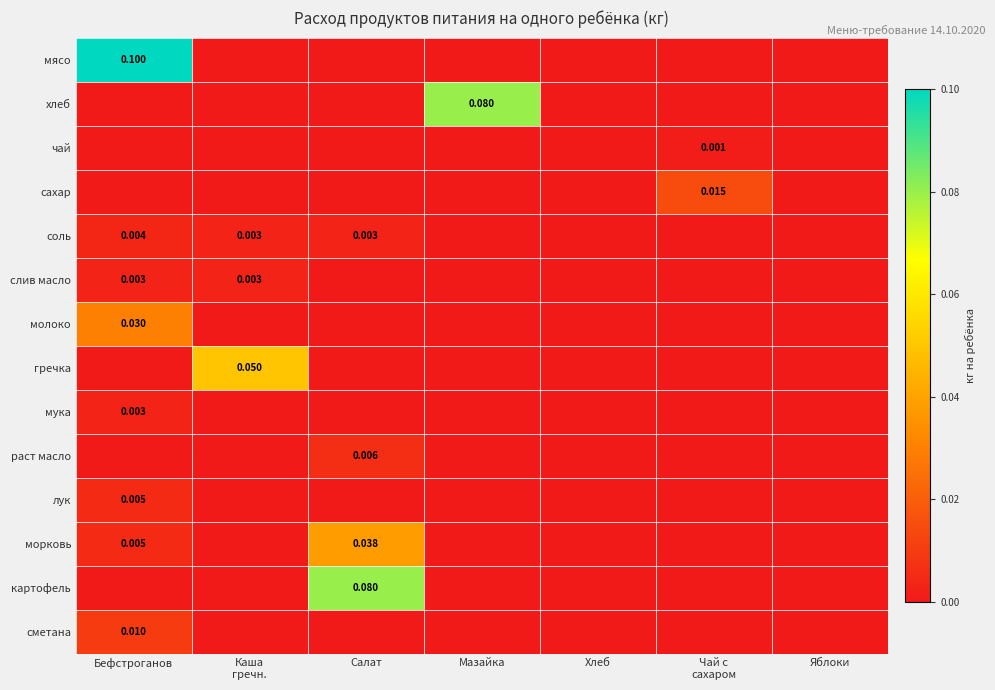

At which label does сахар reach its peak?

Чай с сахаром